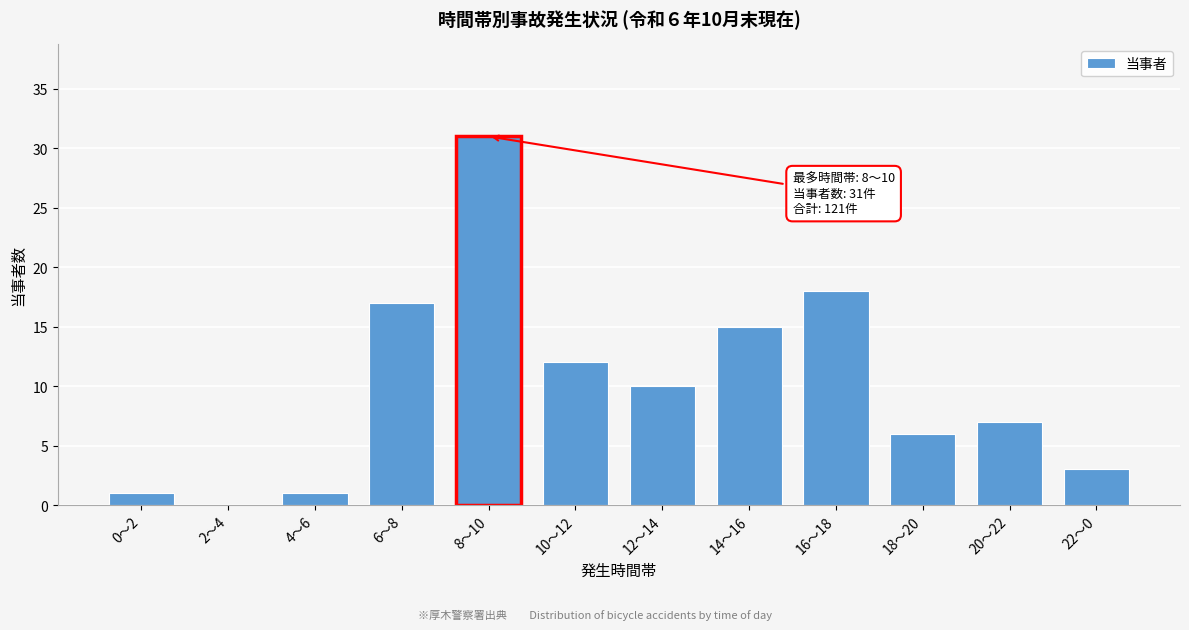

Reading left to right, transcribe all the data shown in this chart.

0～2=1	2～4=0	4～6=1	6～8=17	8～10=31	10～12=12	12～14=10	14～16=15	16～18=18	18～20=6	20～22=7	22～0=3